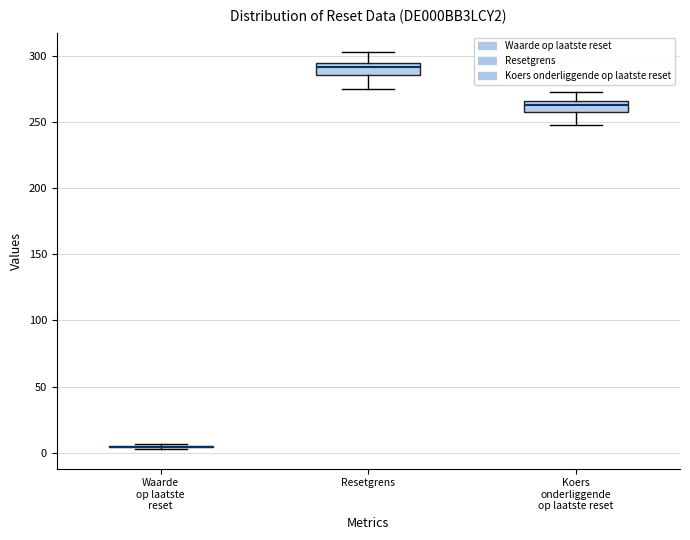

Reading left to right, transcribe this box plot: for each box, give where its median line is, the range the box spans, and where its two whiskers end, as read against the y-axis. The values are not printed on the chart, so give them approximately, as read against the axis.

Waarde op laatste reset: box collapsed to a line at 5, whiskers 5 to 5
Resetgrens: median 290, box 285 to 295, whiskers 275 to 300
Koers onderliggende op laatste reset: median 260 (inside the box), box 260 to 265, whiskers 250 to 270